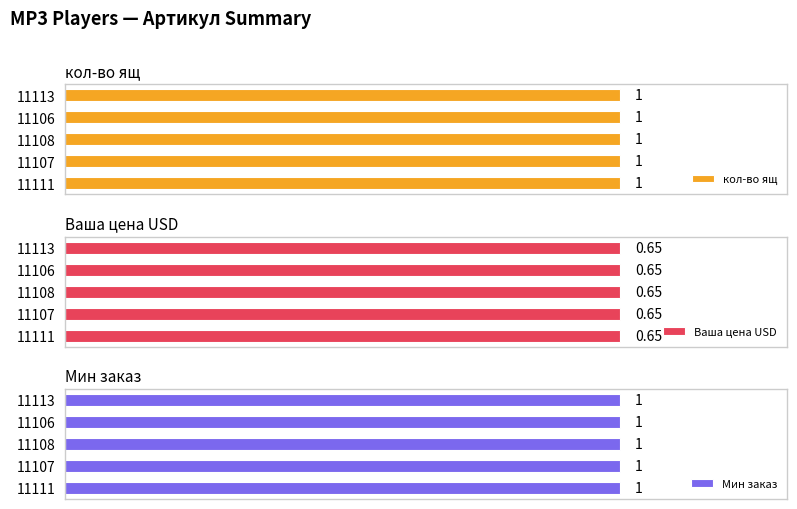

The value of Мин заказ at 11107 is 1.0. True or false?

True